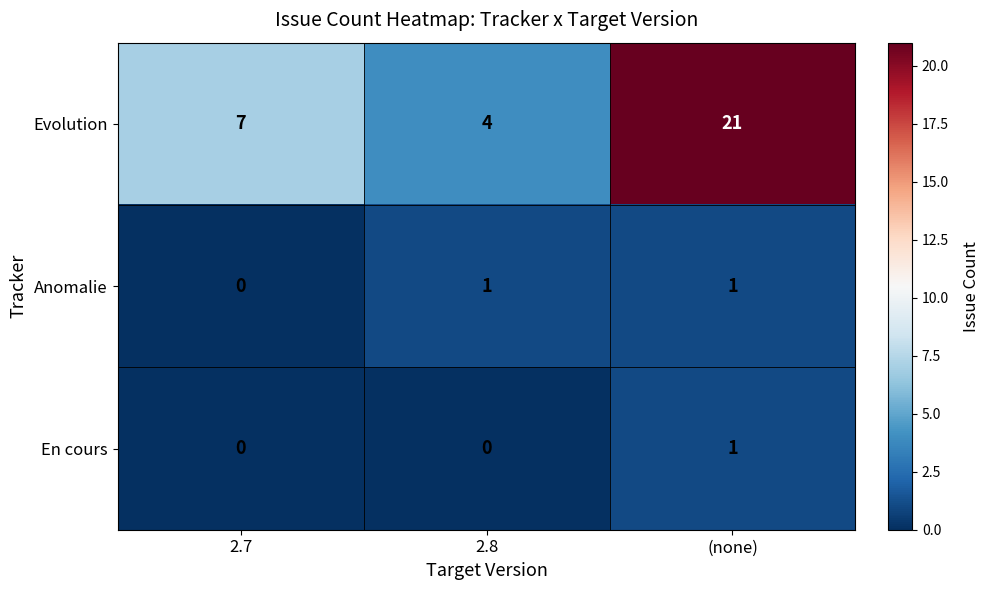

Reading left to right, transcribe all the data shown in this chart.

Evolution: 7	4	21
Anomalie: 0	1	1
En cours: 0	0	1